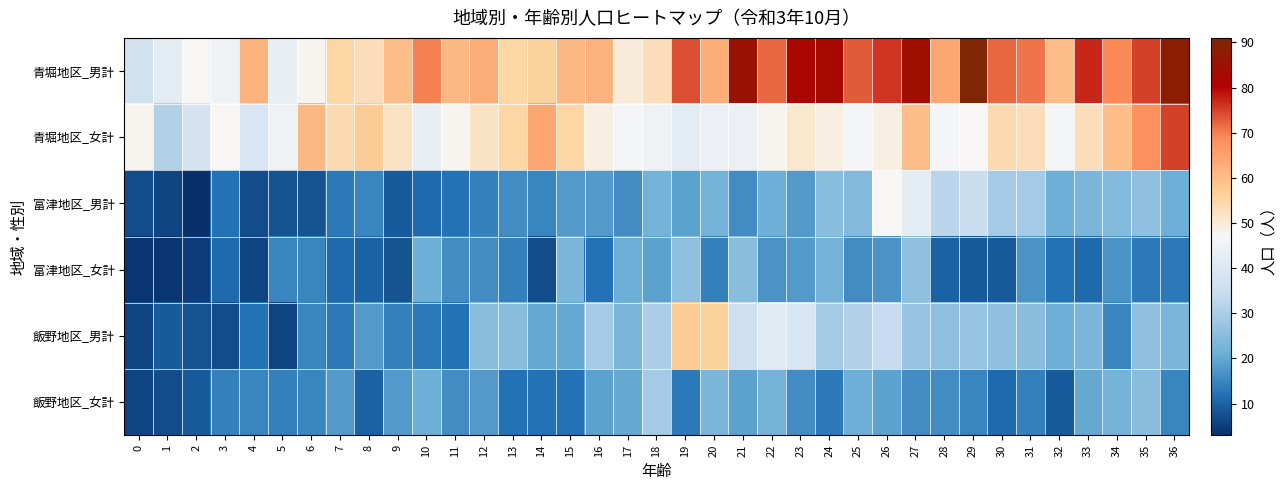

Count the number of categories in the chart.

37